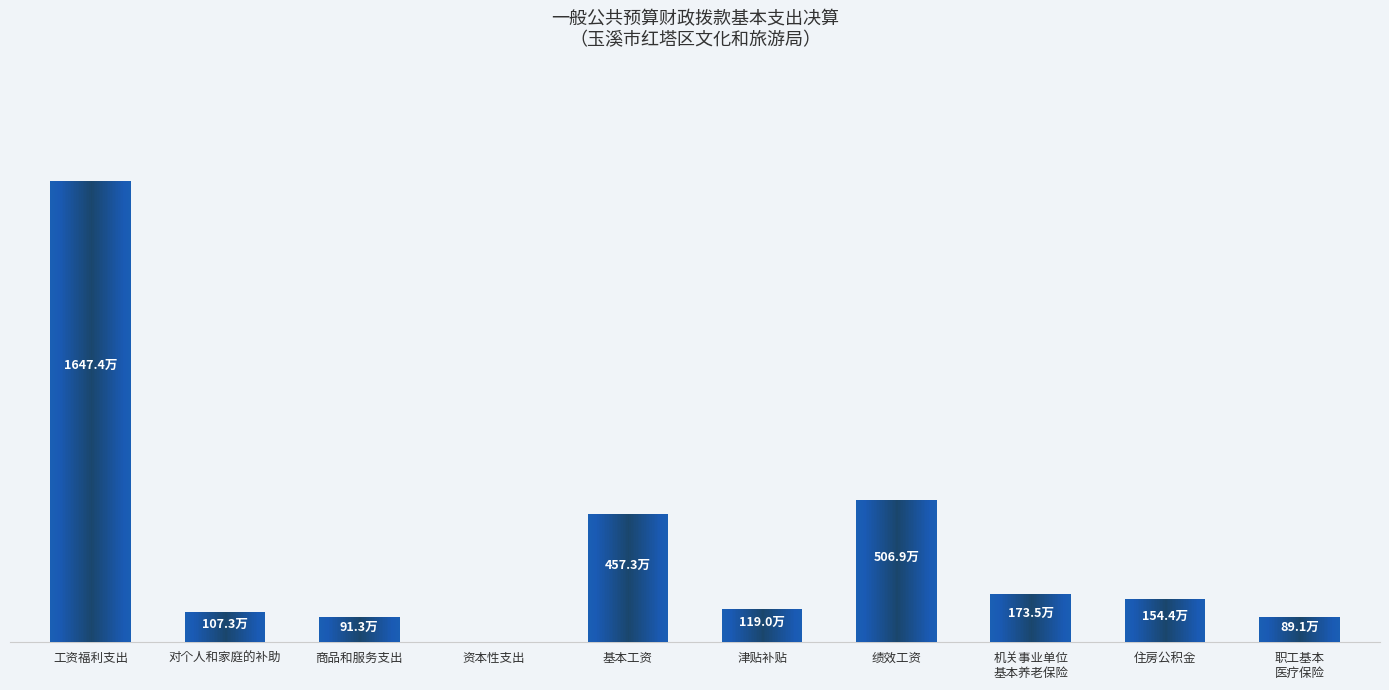

What is the difference between the maximum and minimum values?

16473907.5